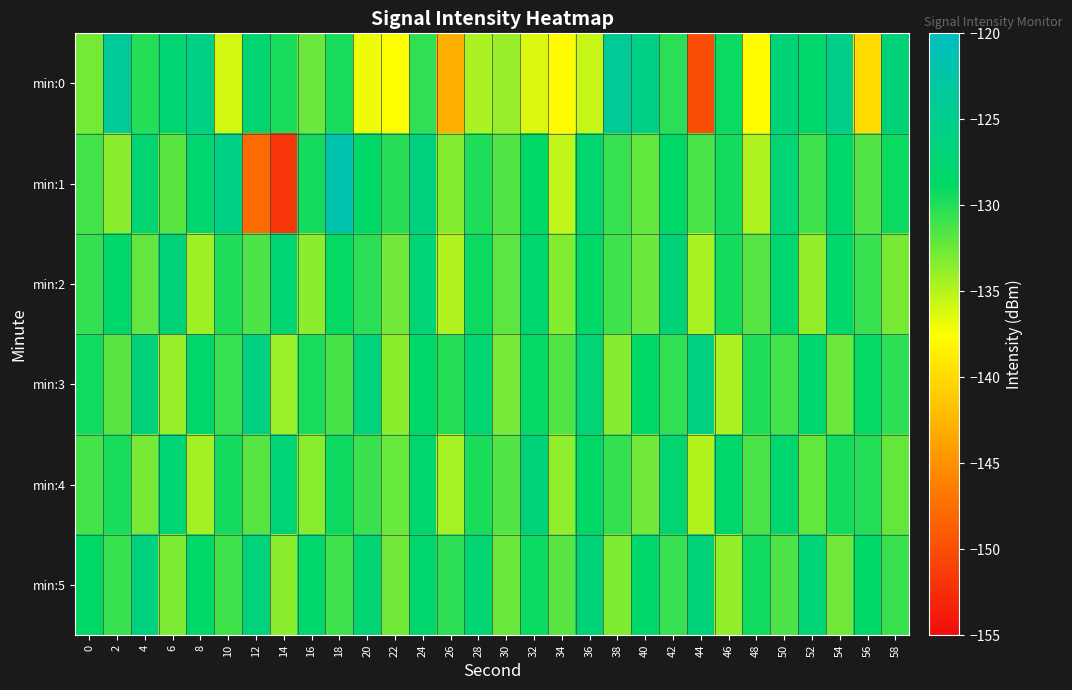

List the series in order of their peak value, highest first.

min:1, min:0, min:3, min:5, min:2, min:4